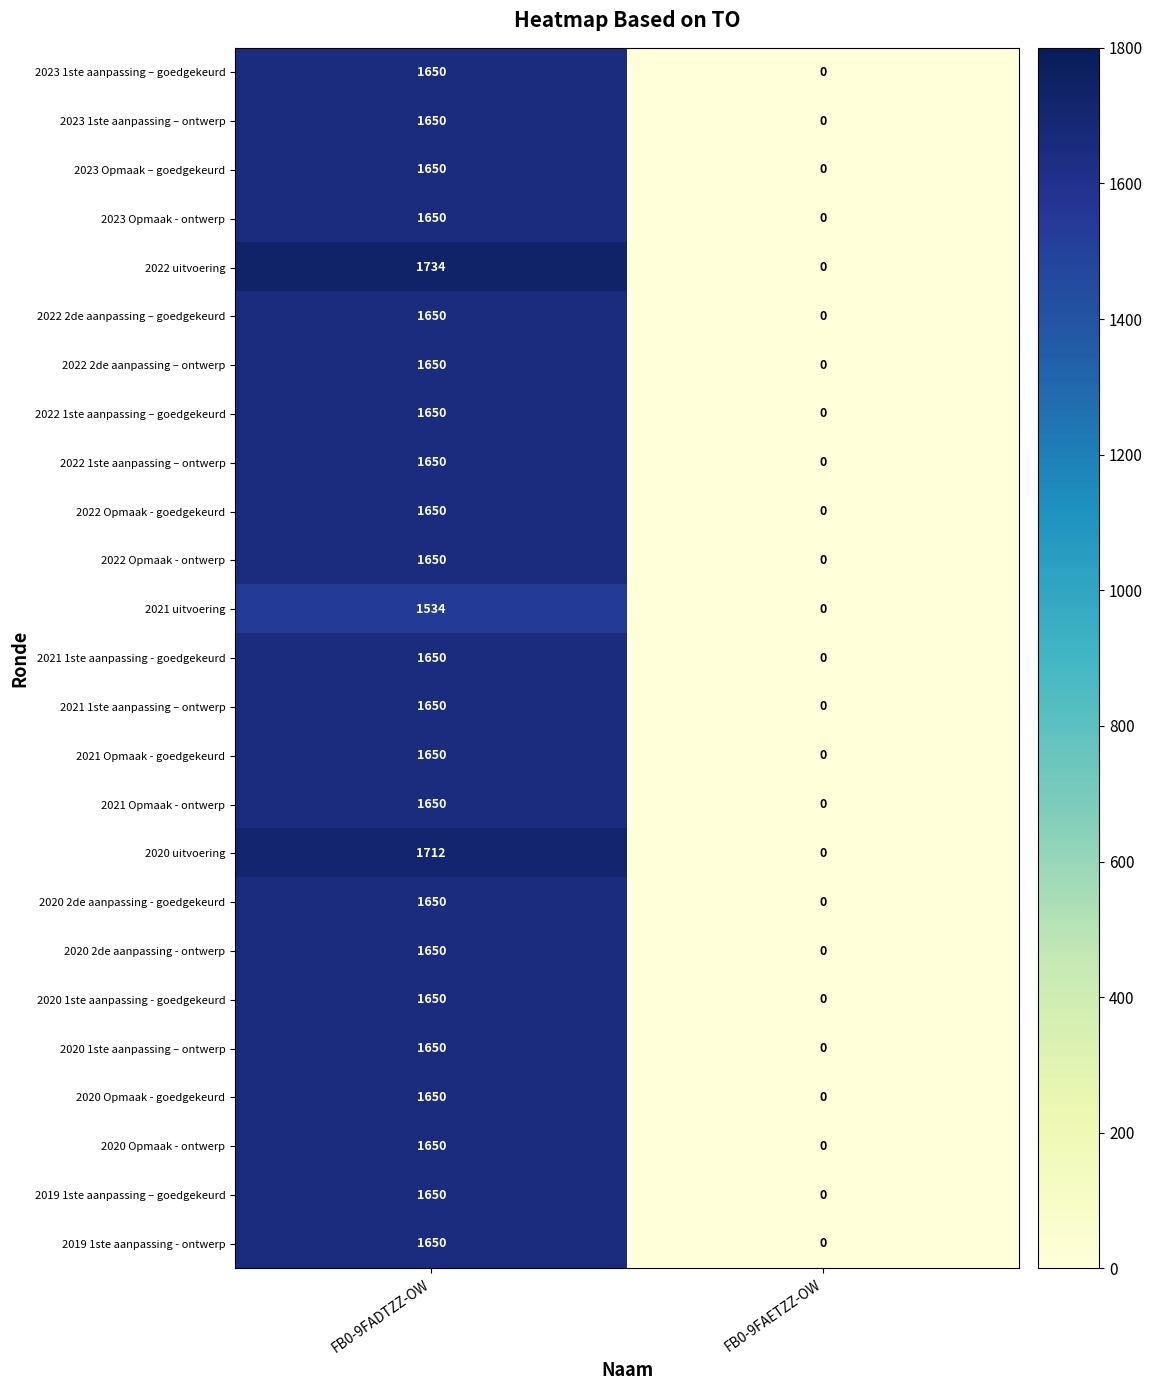

What is the average value of the 2023 Opmaak - ontwerp series?

825